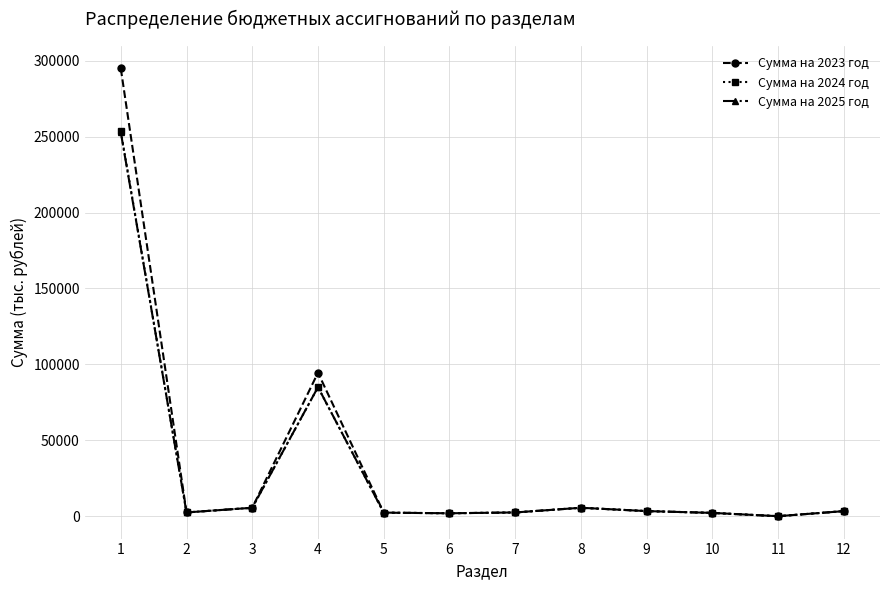

Which series has the widest spread of values?

Сумма на 2023 год